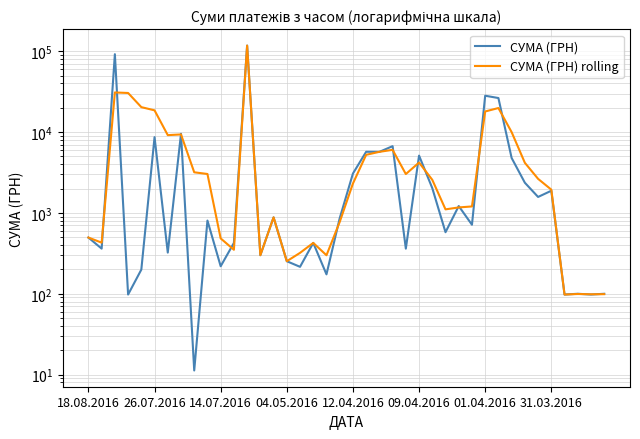

Count the number of categories in the chart.

40